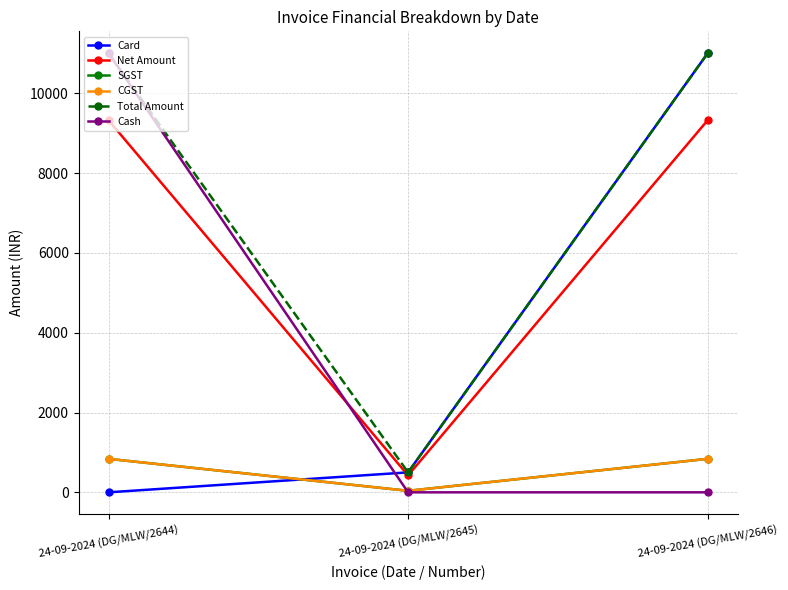

Is this an area chart (filled region under the line)?

No